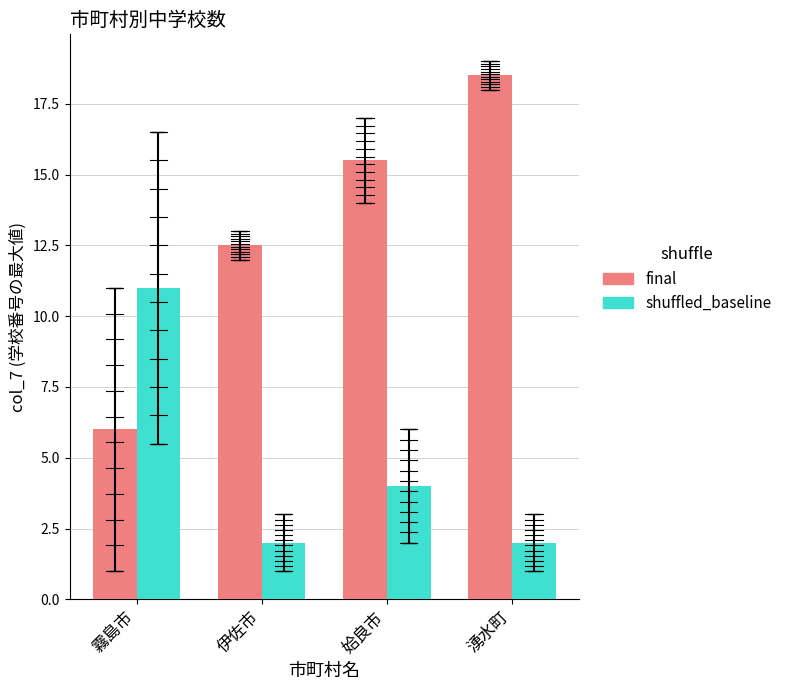

Reading left to right, extract all data points from this chart.

final: 6.0	12.5	15.5	18.5
shuffled_baseline: 11.0	2.0	4.0	2.0